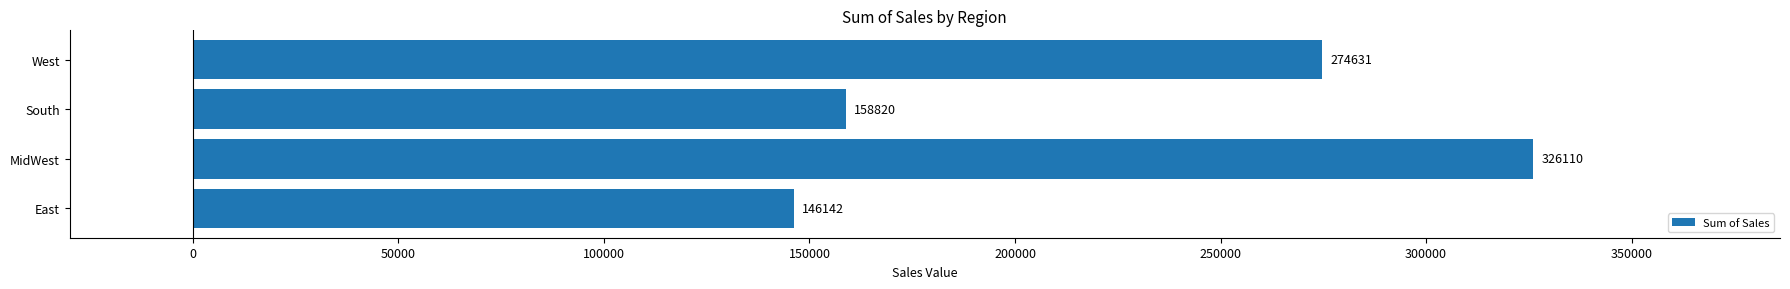

What is the approximate value at South?

158819.9